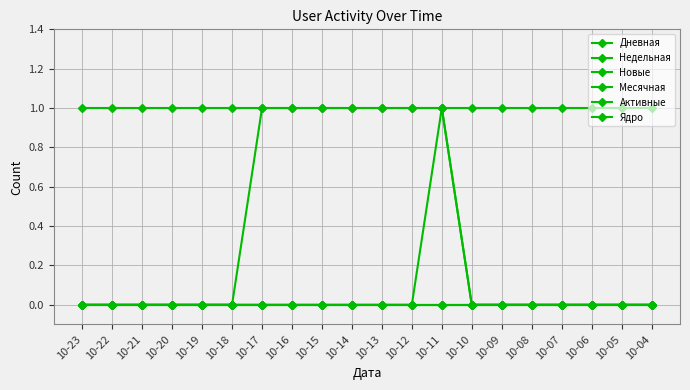

Does the chart have visible grid lines?

Yes